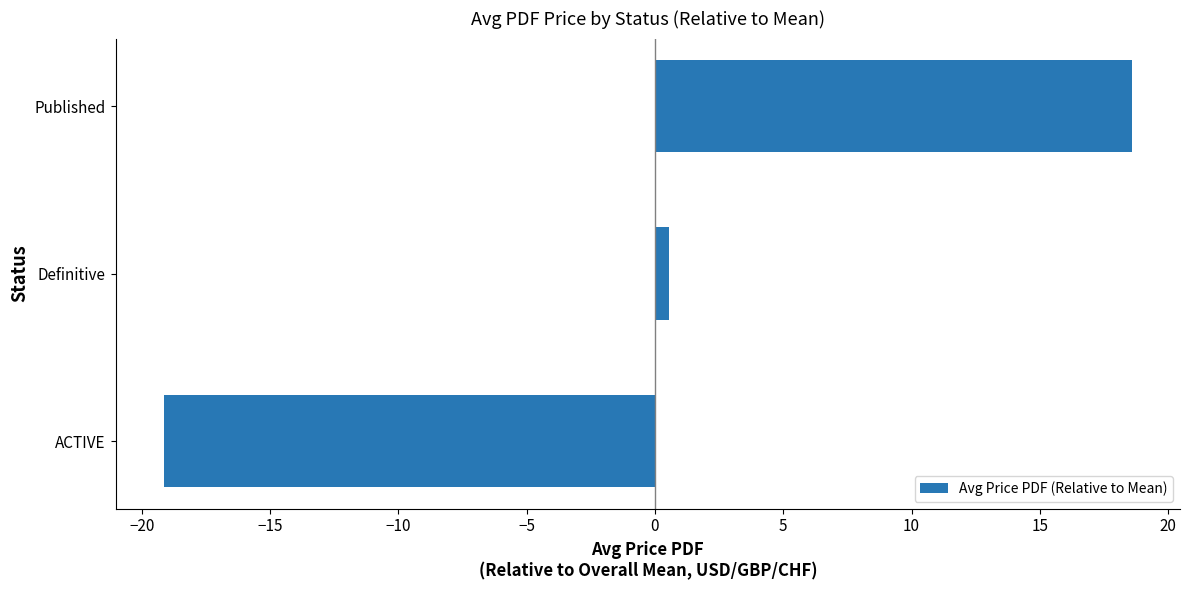

How many values are below 0?

1